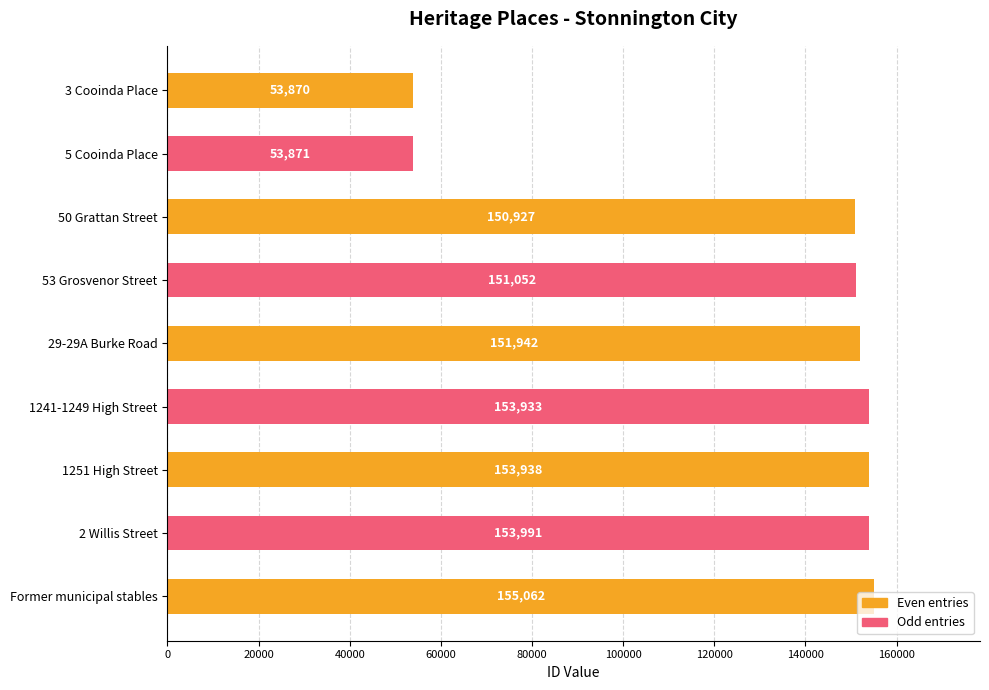

Are the bars horizontal?

Yes